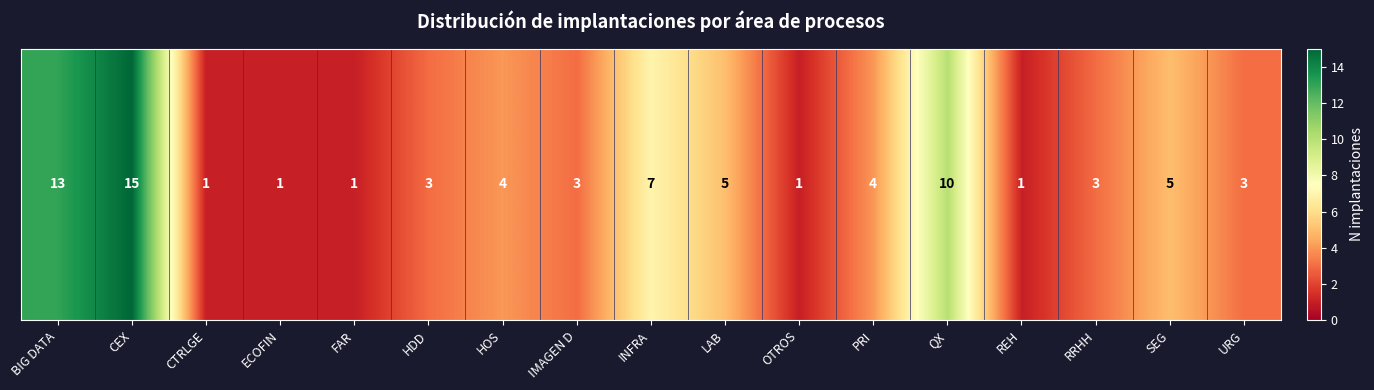

Reading left to right, list all the values displayed in this chart.

BIG DATA=13	CEX=15	CTRLGE=1	ECOFIN=1	FAR=1	HDD=3	HOS=4	IMAGEN D=3	INFRA=7	LAB=5	OTROS=1	PRI=4	QX=10	REH=1	RRHH=3	SEG=5	URG=3